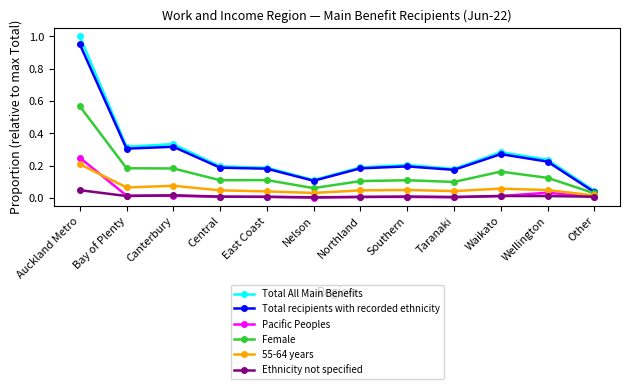

True or false: Female and Pacific Peoples cross at least once.

False